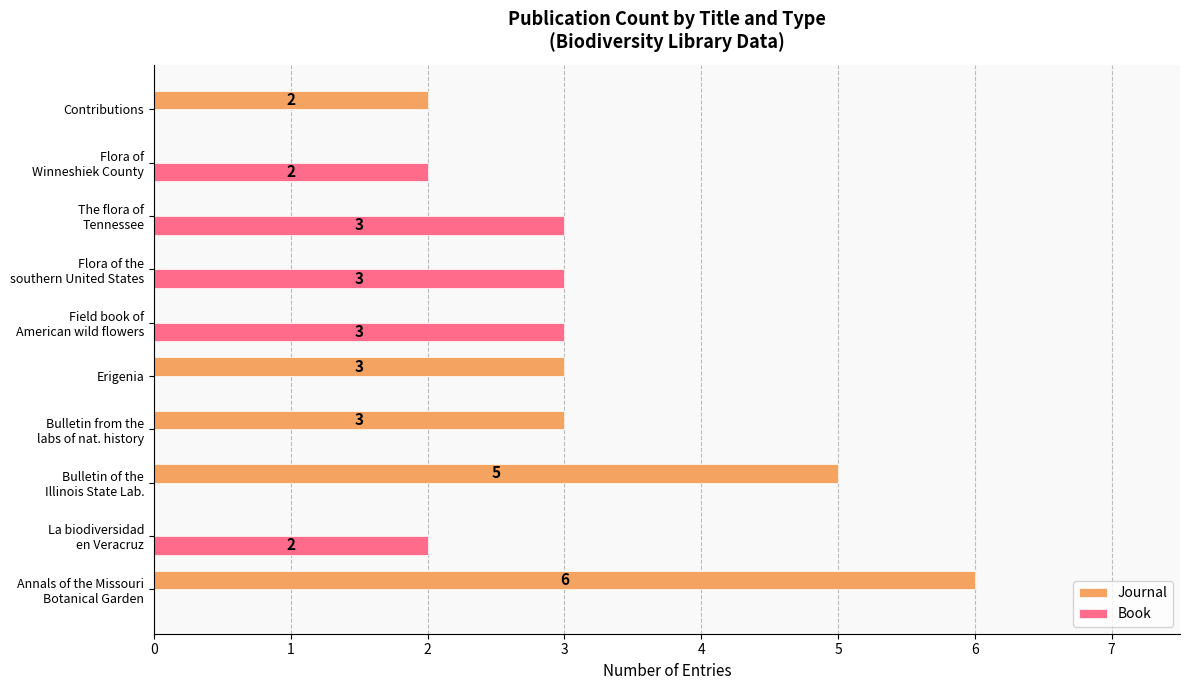

What is the greatest value displayed?

6